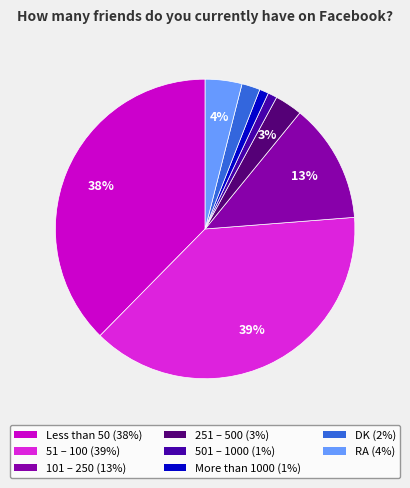

How many slices are in this pie chart?

8